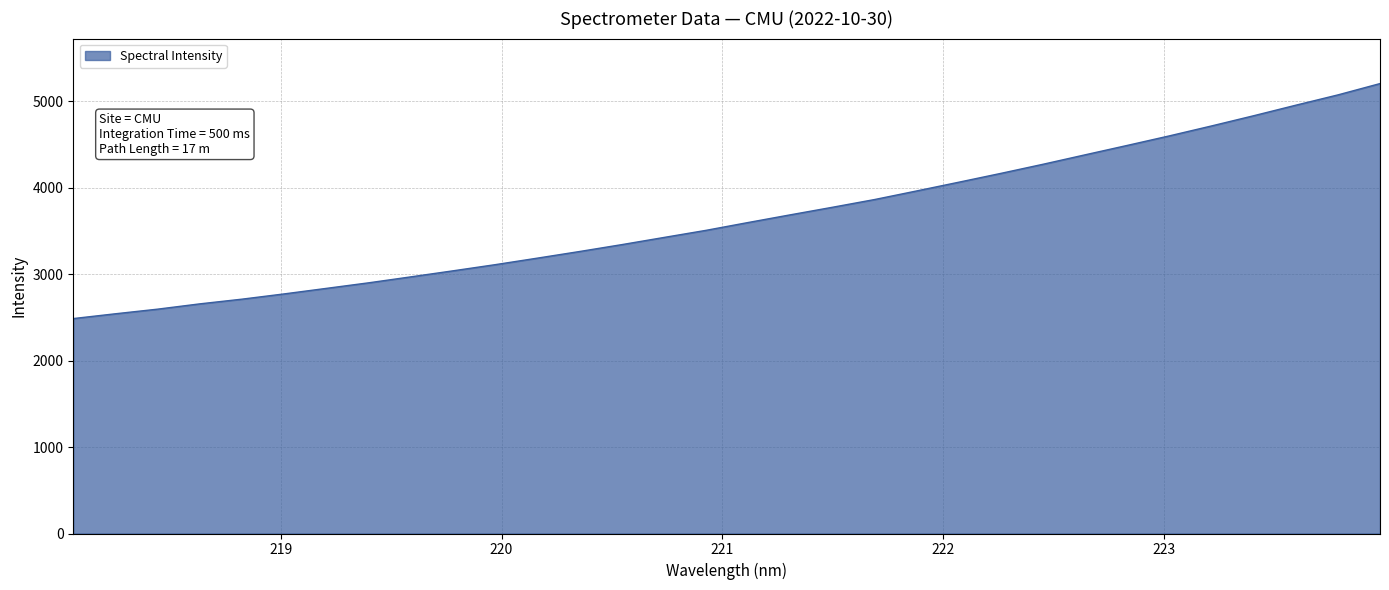

How many lines are shown in the chart?

1